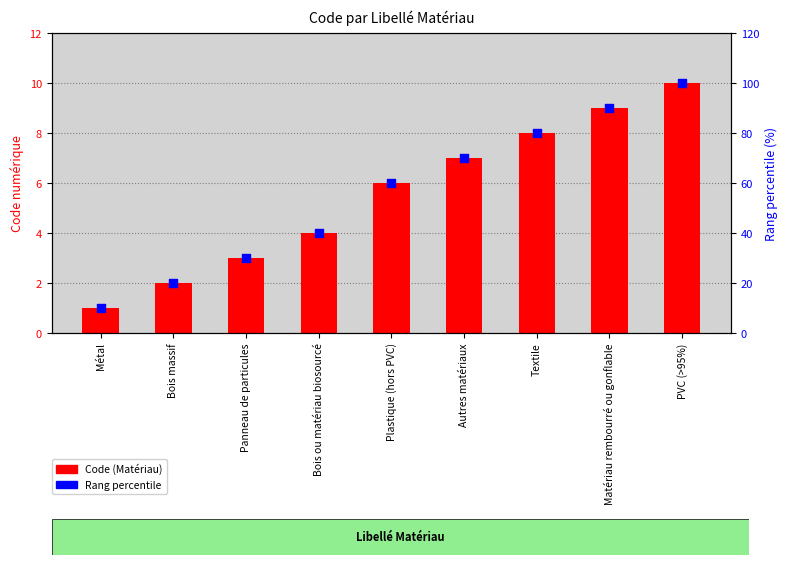

Which series has the widest spread of Y values?

Rang percentile